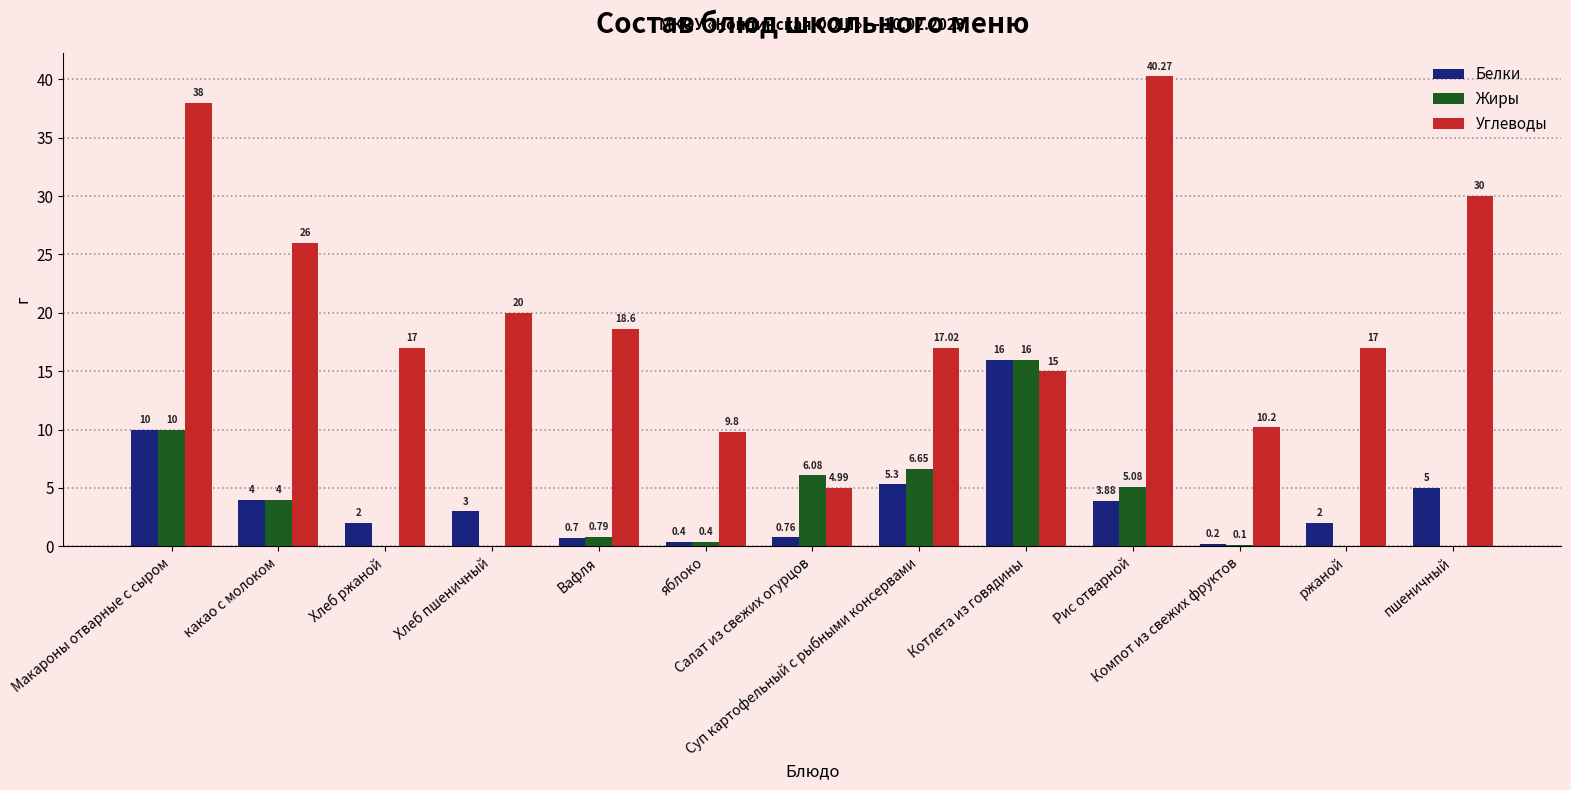

Which series has the largest total across all categories?

Углеводы